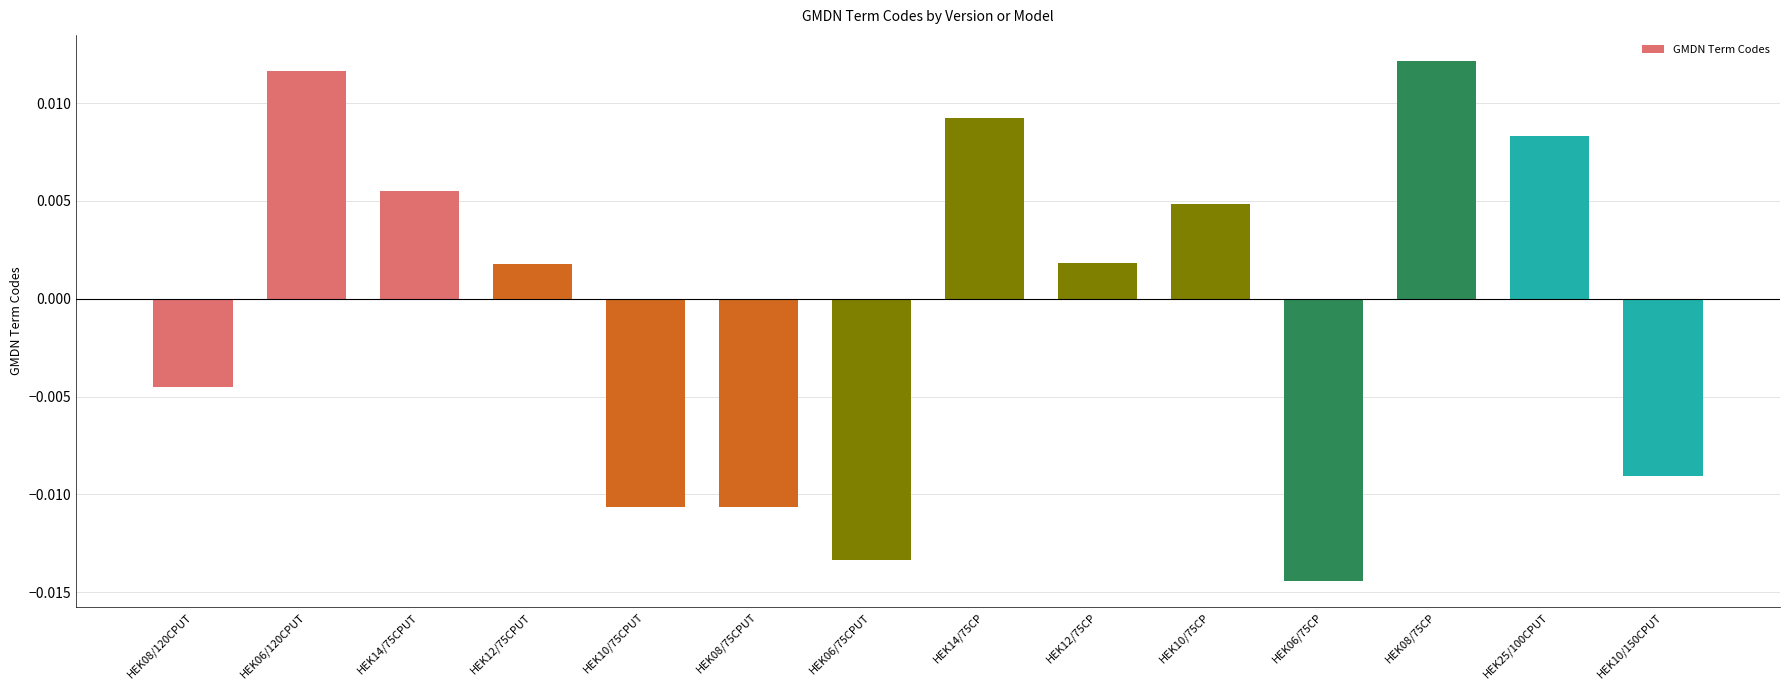

Are the bars grouped side by side (vs. stacked)?

No